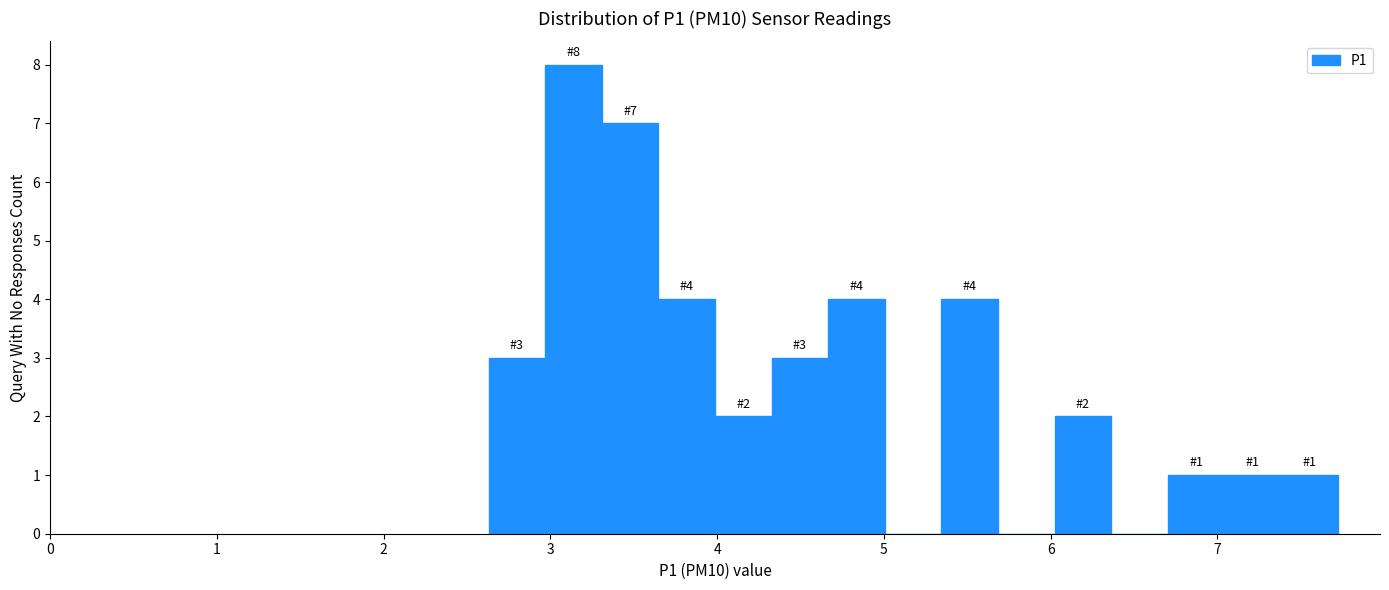

Read against the x-axis, roughly where is the centre of the tallest bar?

3.1